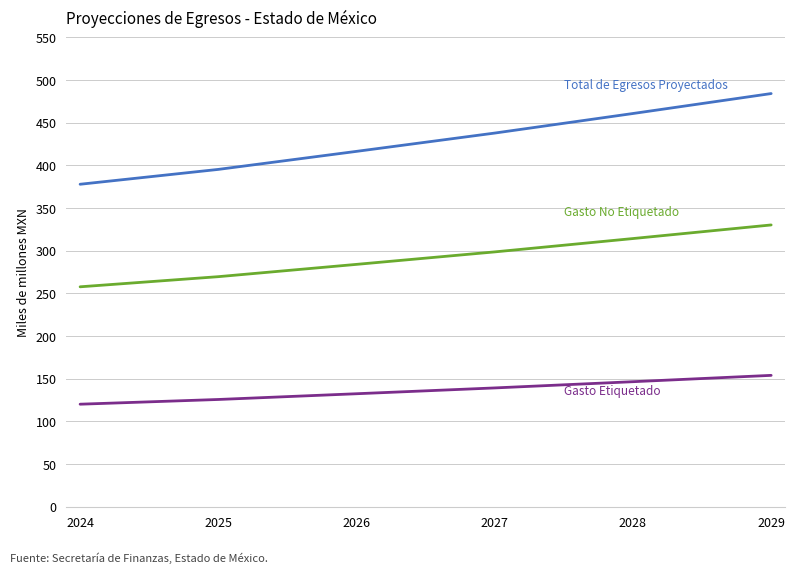

What is the smallest value displayed?

120177320370